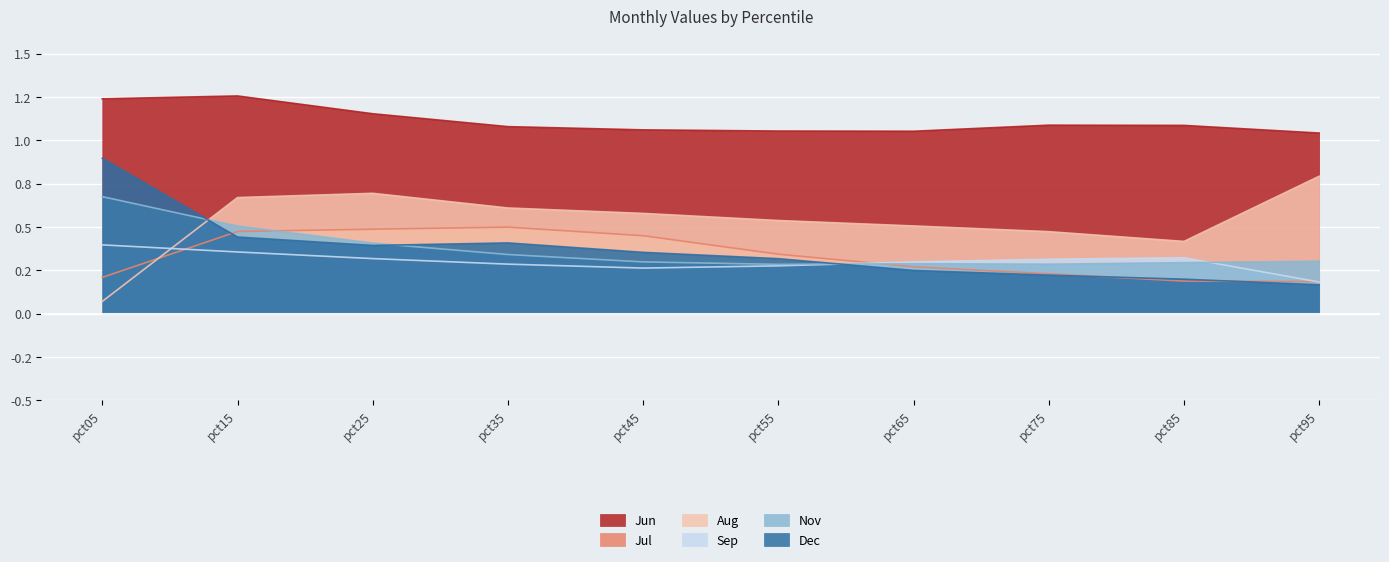

True or false: Jun has more than 0 points higher than both neighbors.

True